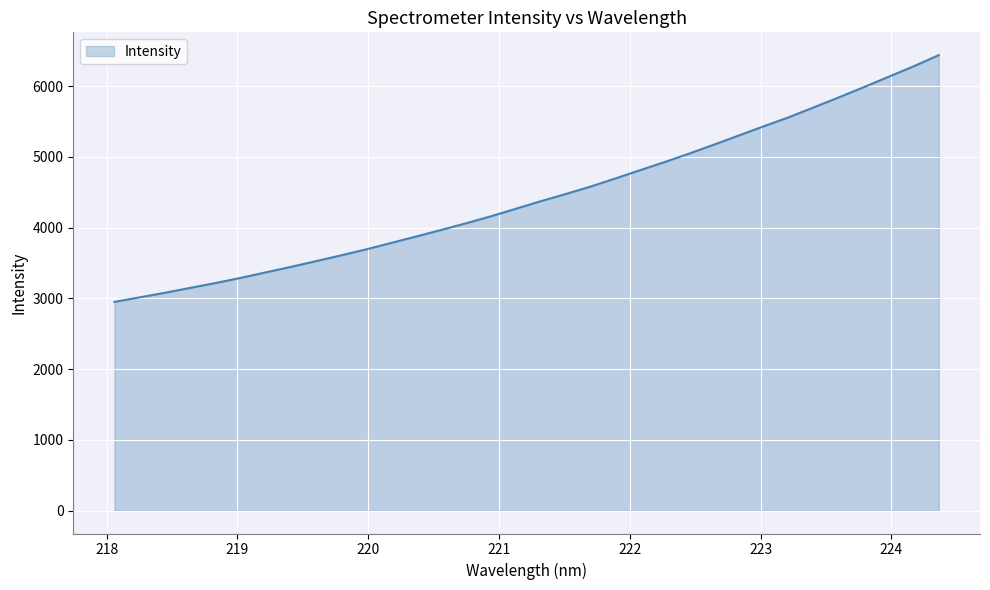

What is the difference between the maximum and minimum values?

3487.3